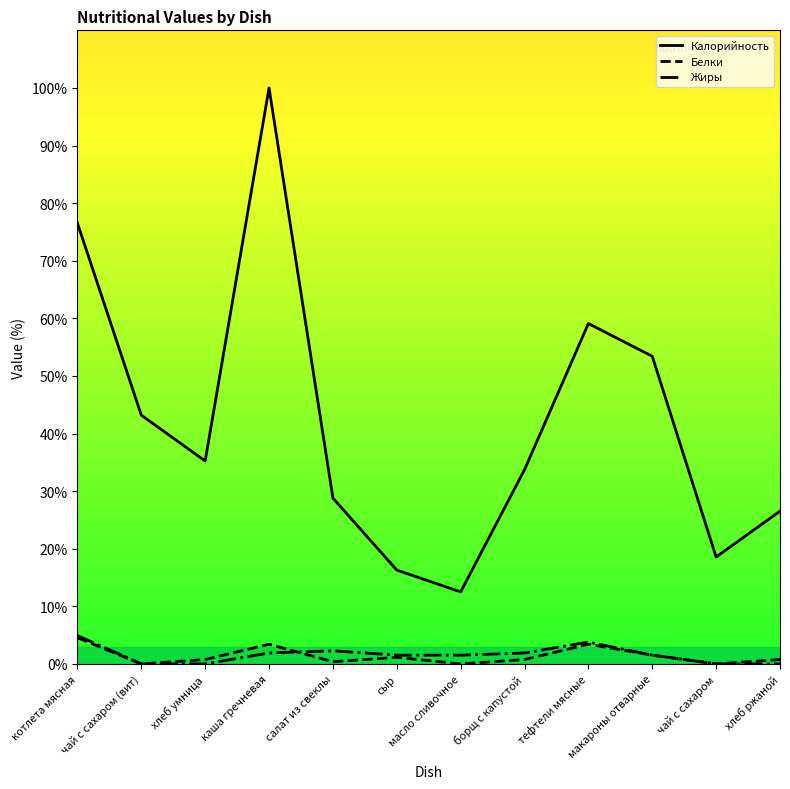

Which series has the widest spread of values?

Калорийность